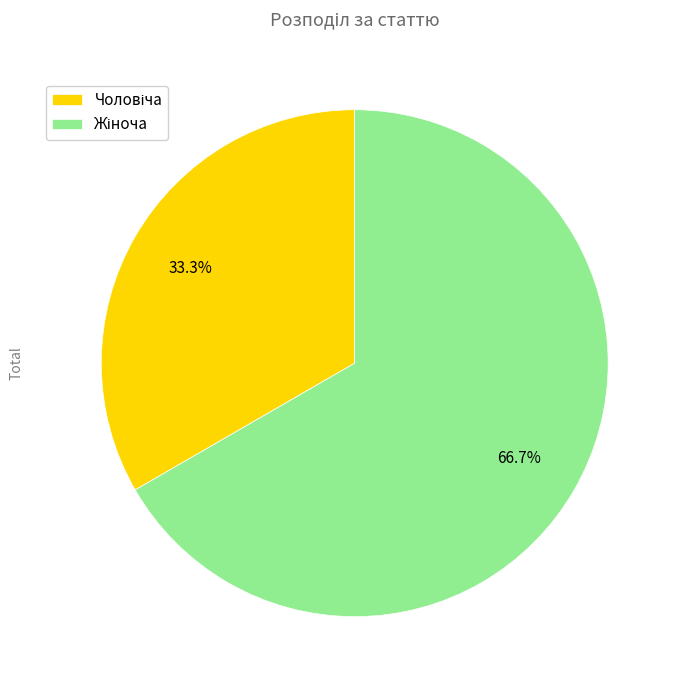

Is there any slice that represents more than half of the pie?

Yes